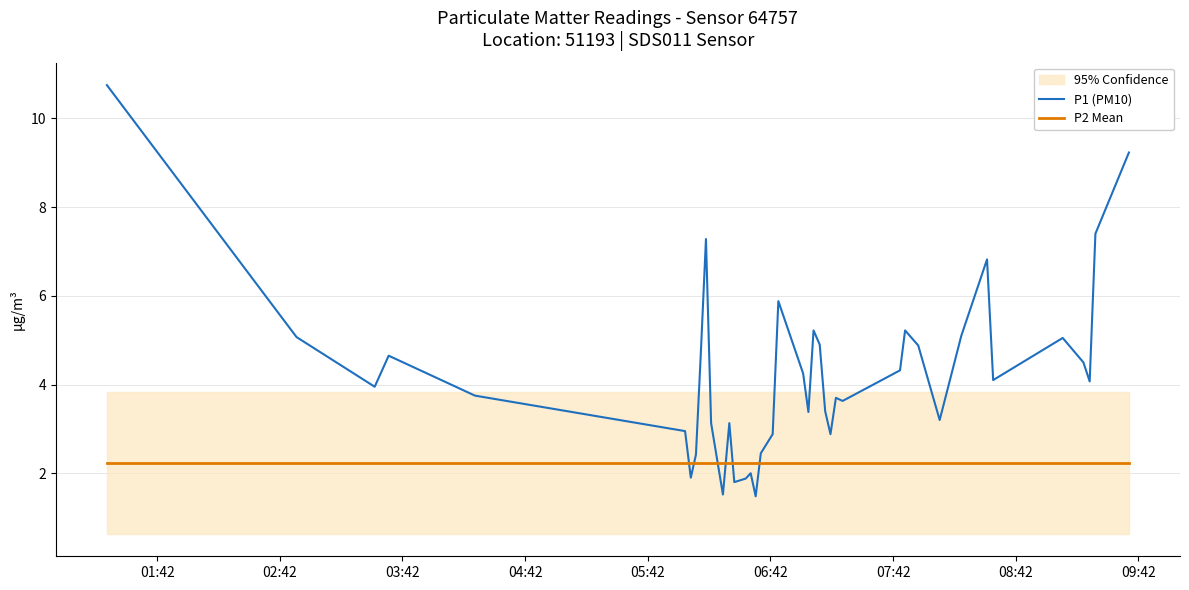

What is the lowest value of the P2 Mean series?

2.2